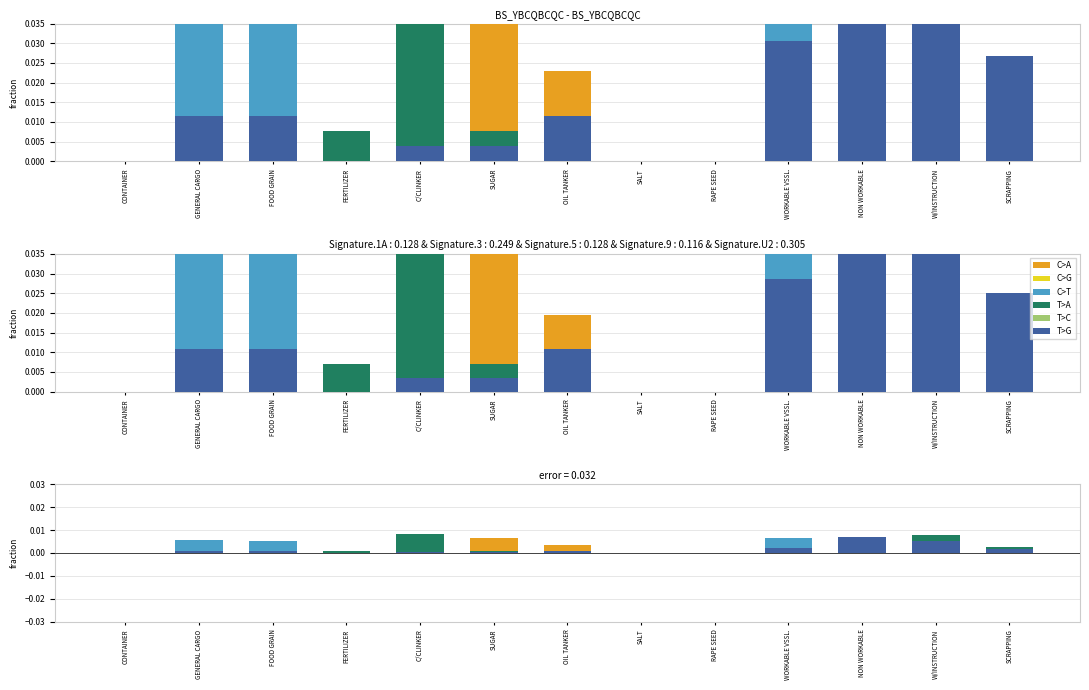

Which category has the lowest value in the C>A series?

CONTAINER